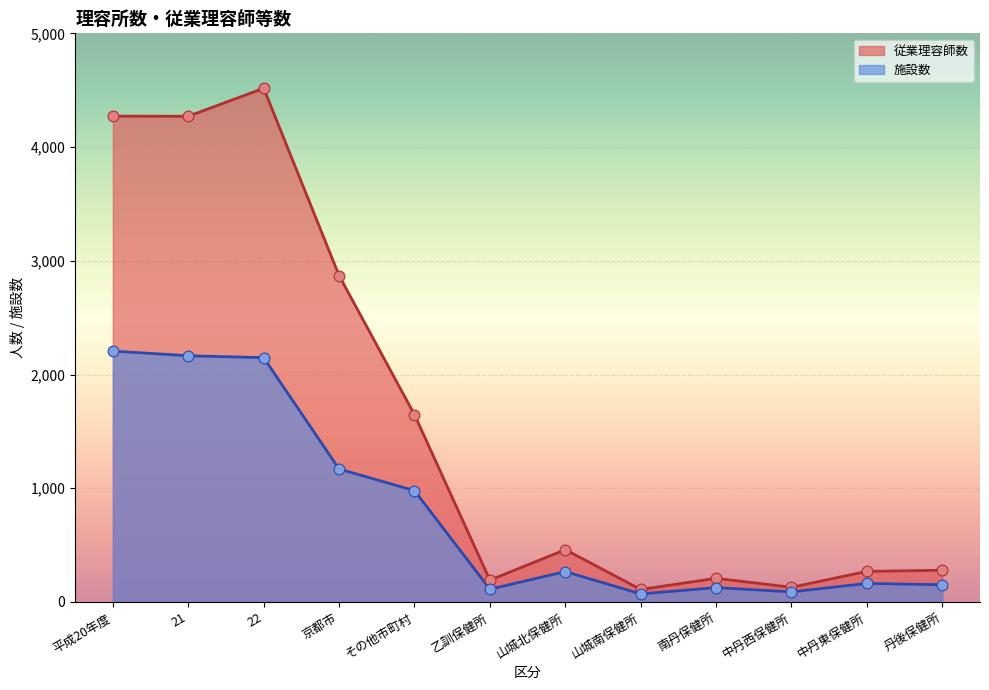

Approximately how many times larger is the value at 平成20年度 compared to 京都市?

1.5